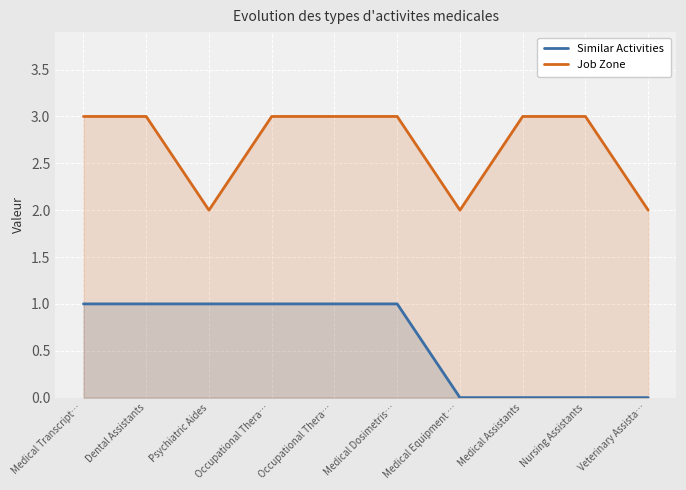

What is the label of the 2nd point from the left?

Dental Assistants